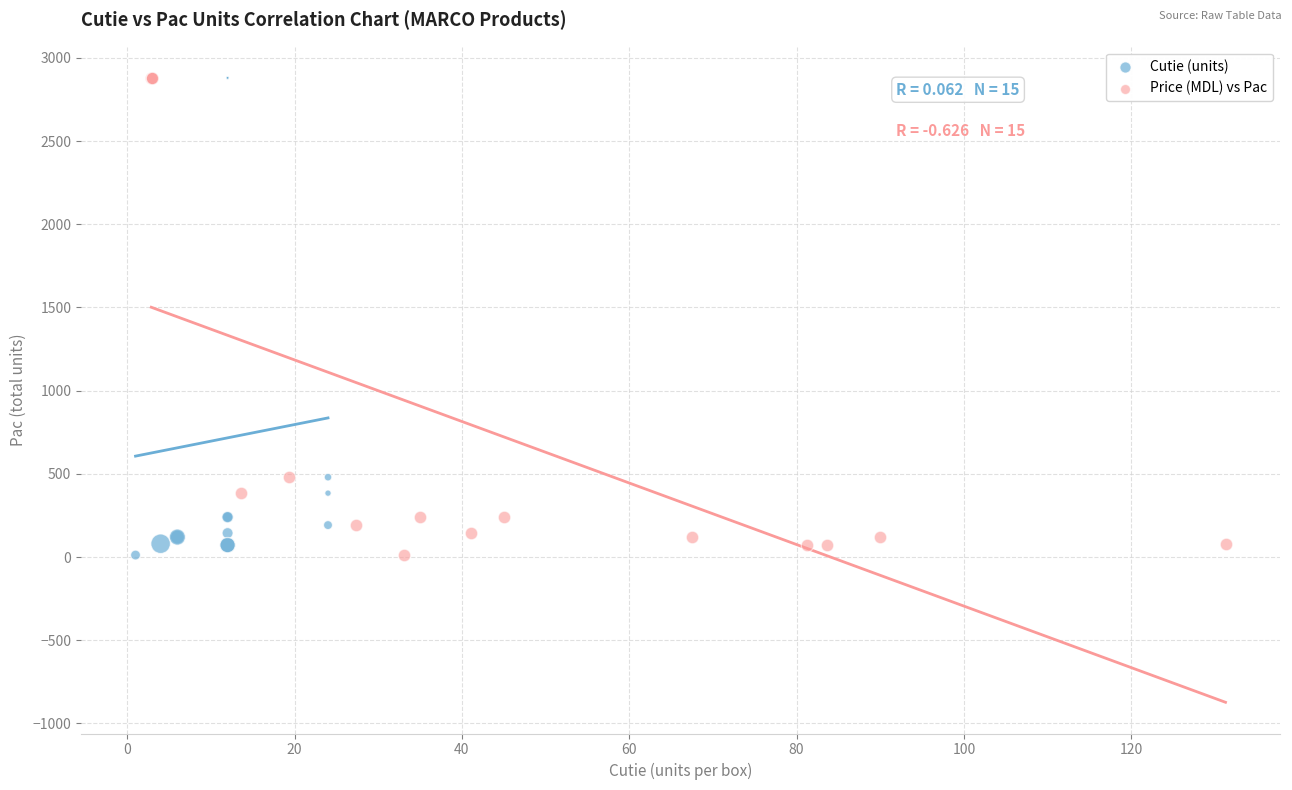

What are all the series names shown in the legend?

Cutie (units), Price (MDL) vs Pac